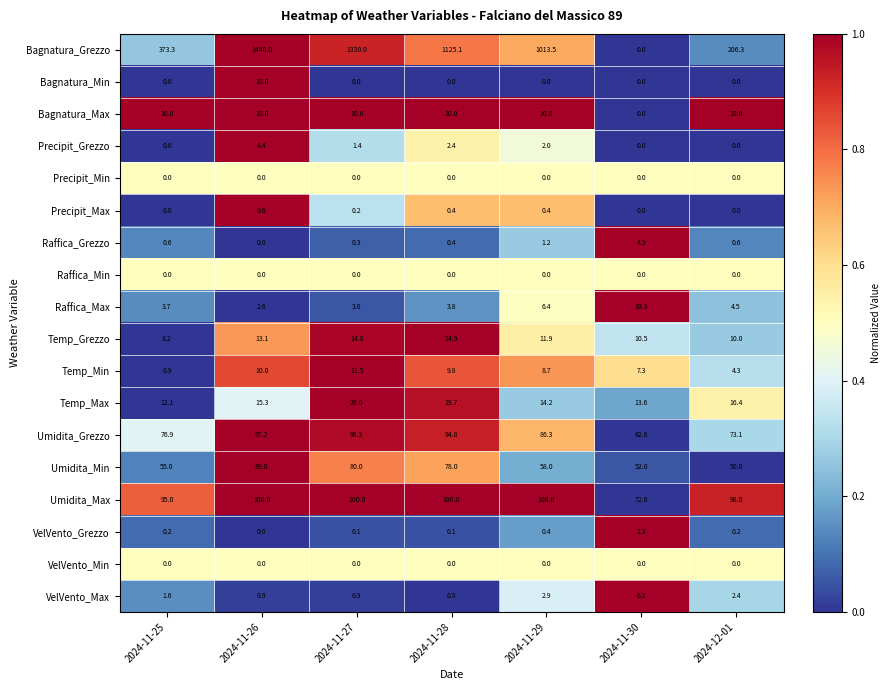

Between 2024-11-25 and 2024-11-28, which series saw the biggest shift?

Bagnatura_Grezzo